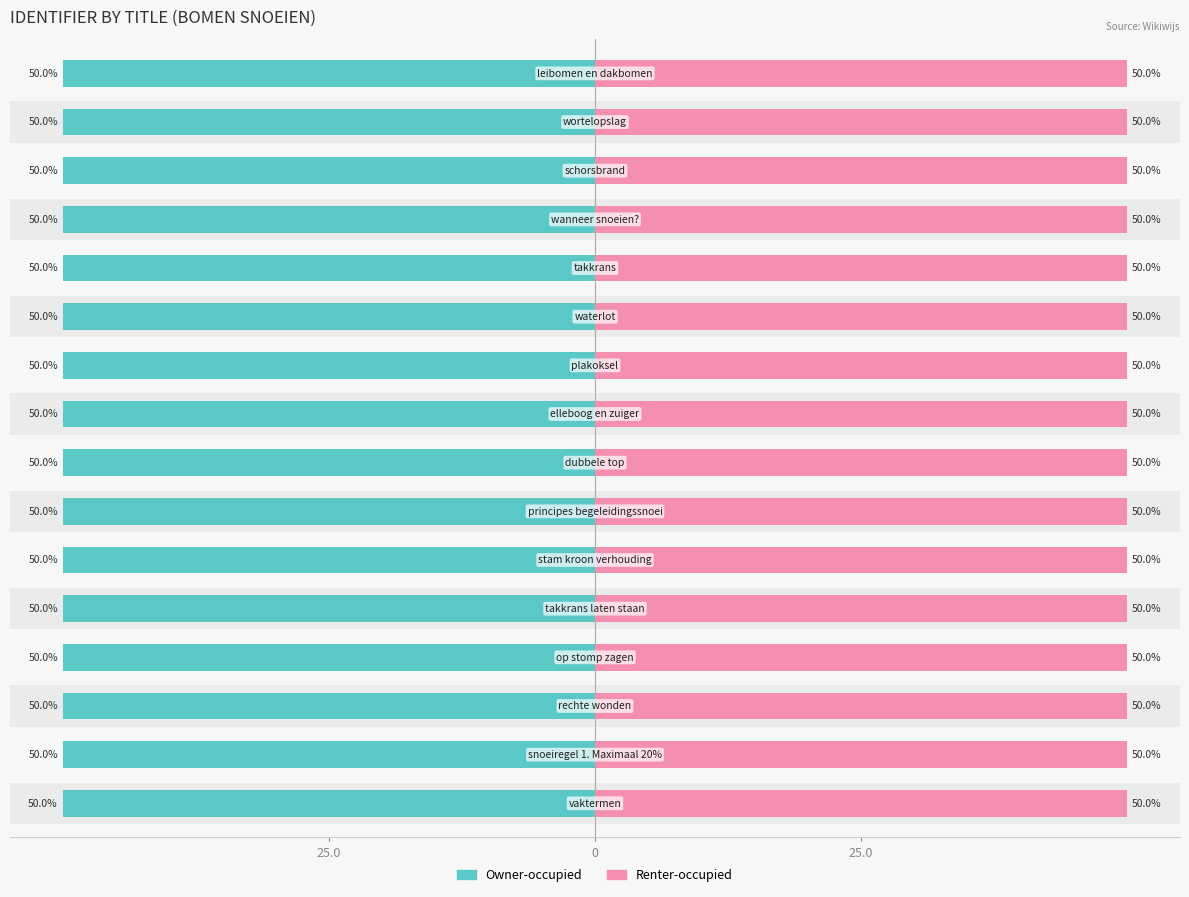

The value of Renter-occupied at 6 is 72.6. True or false?

False